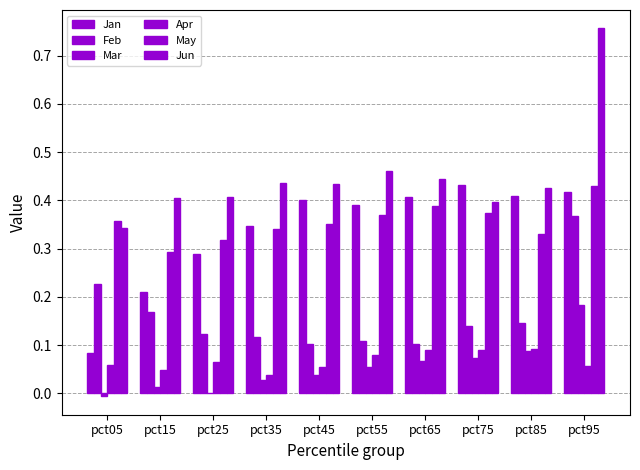

Are the bars horizontal?

No